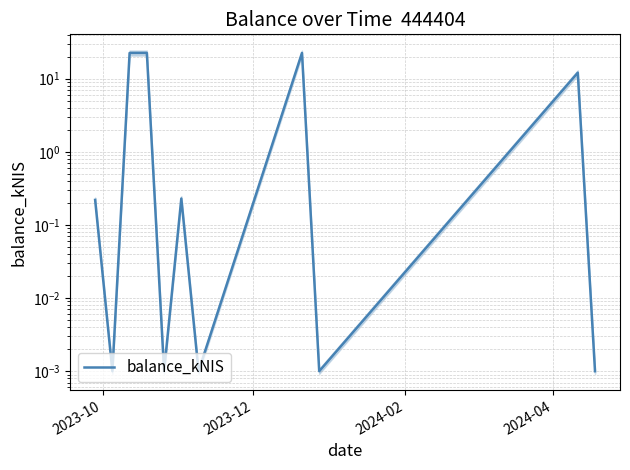

True or false: there are more than 2 points higher than both neighbors.

True